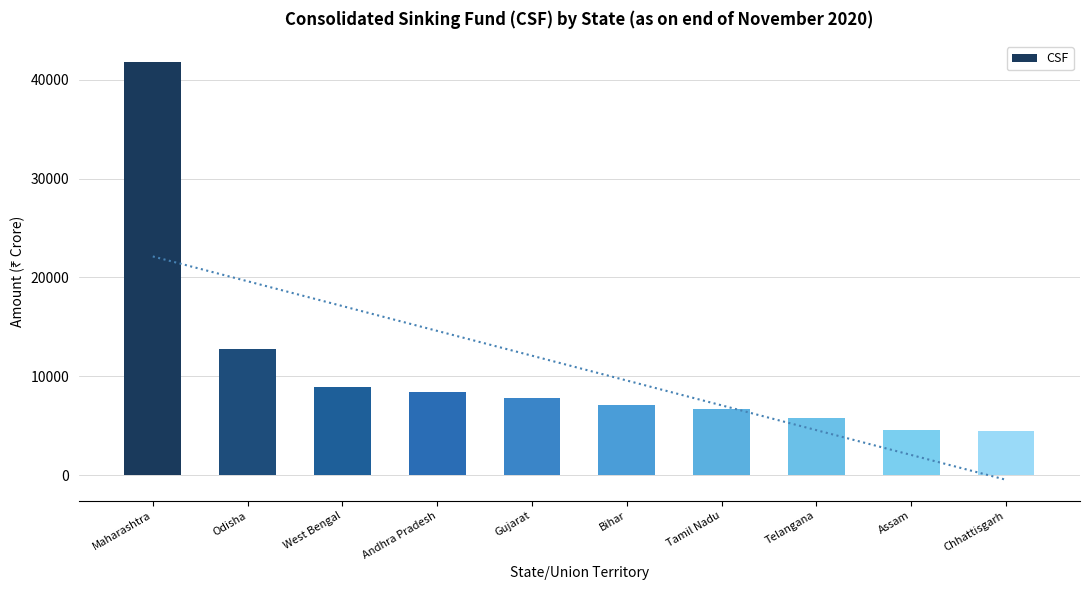

At which category does the chart reach its minimum across all series?

Chhattisgarh